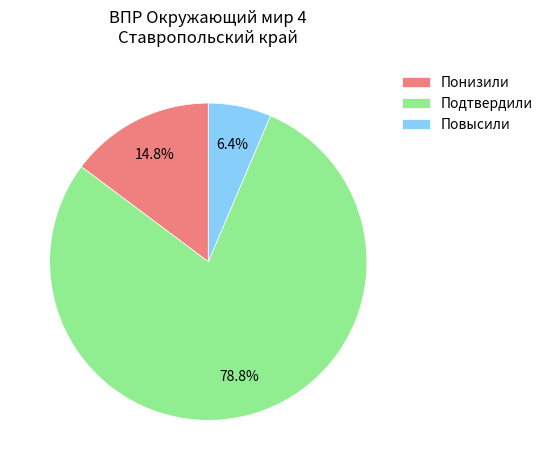

The Повысили slice represents 13% of the pie. True or false?

False